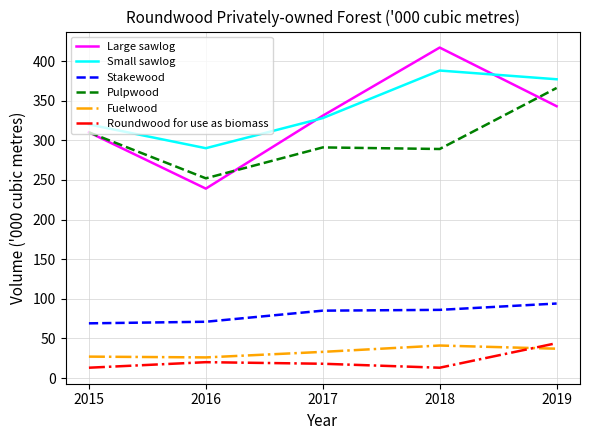

At which category is the sum across all series the highest?

2019